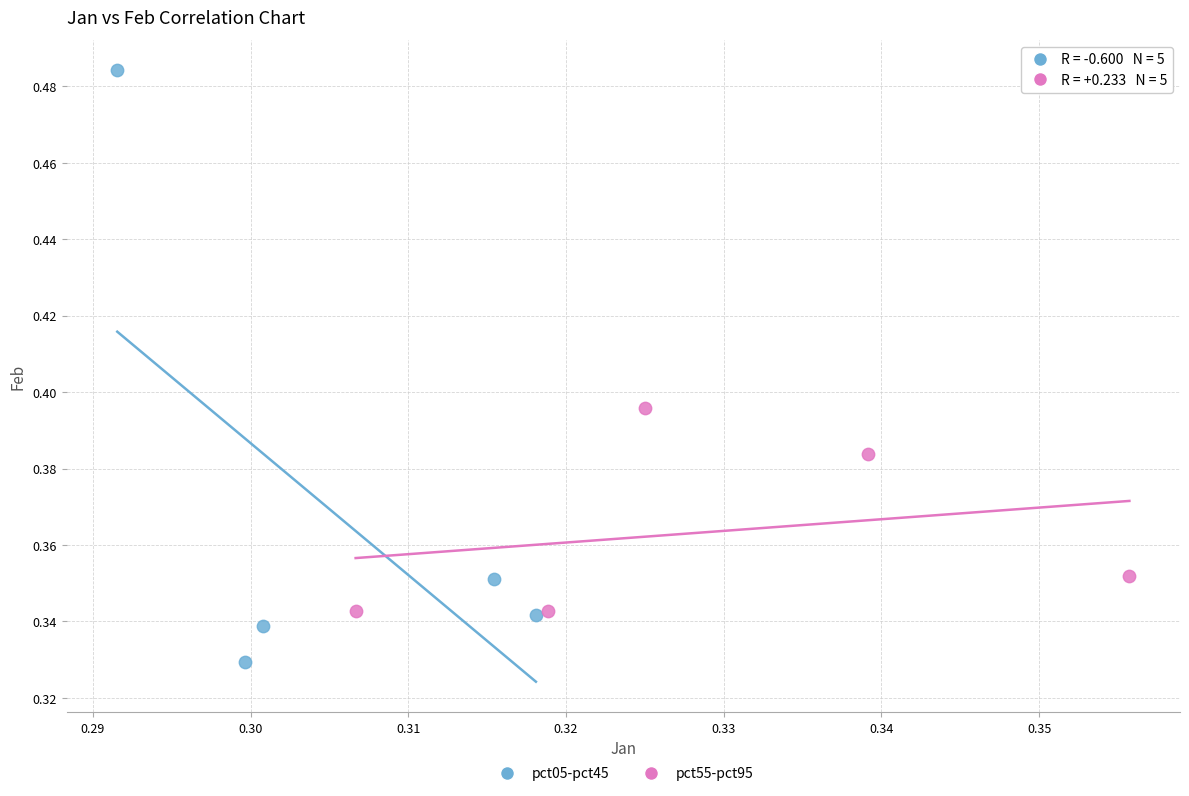

Which series reaches the maximum Y coordinate?

pct05-pct45